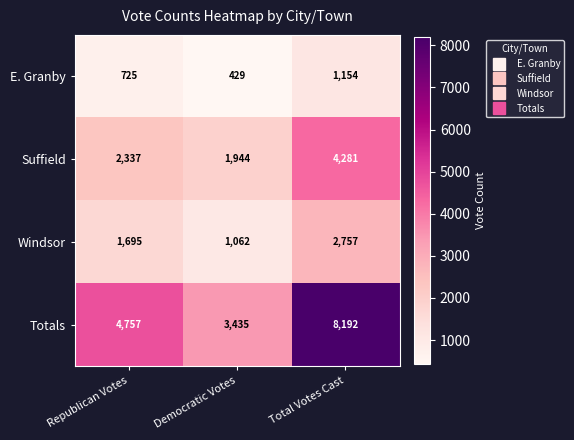

What is the difference between the highest and lowest values at Republican Votes?

4032